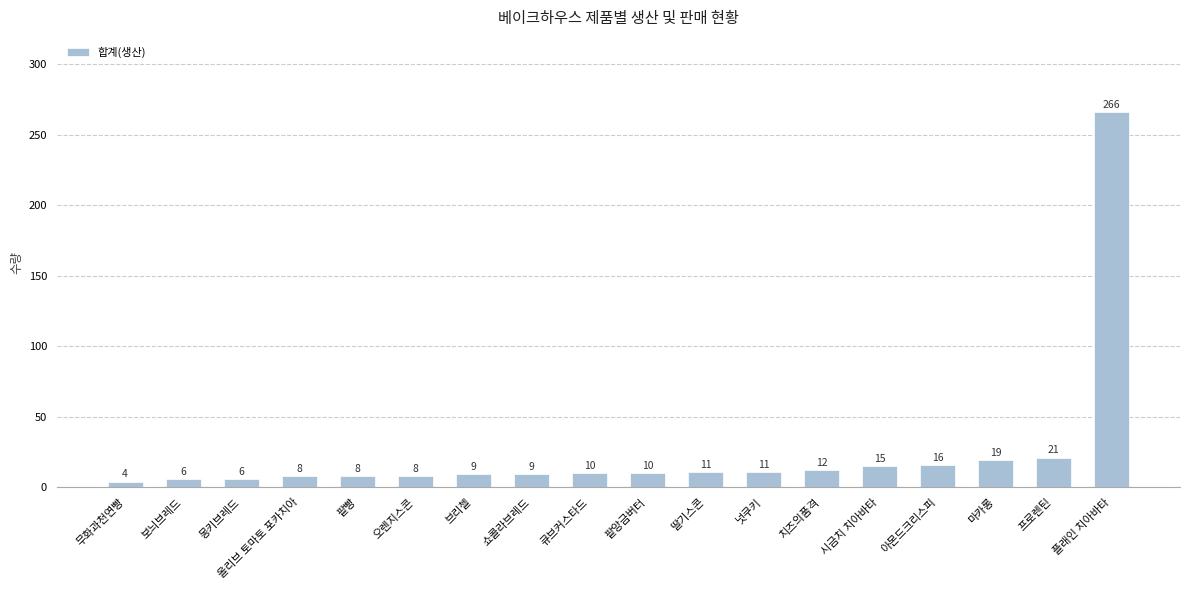

What is the label of the 8th bar from the right?

딸기스콘